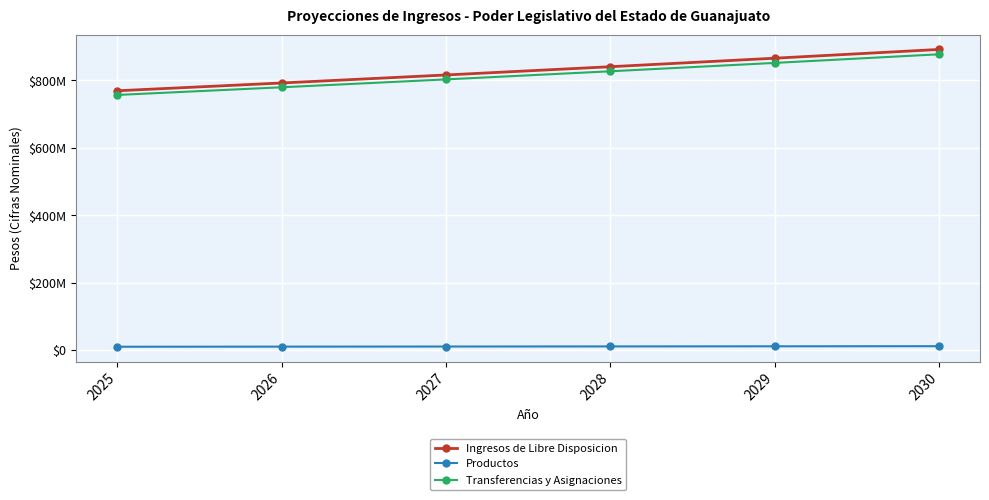

True or false: Transferencias y Asignaciones has more than 2 points higher than both neighbors.

False